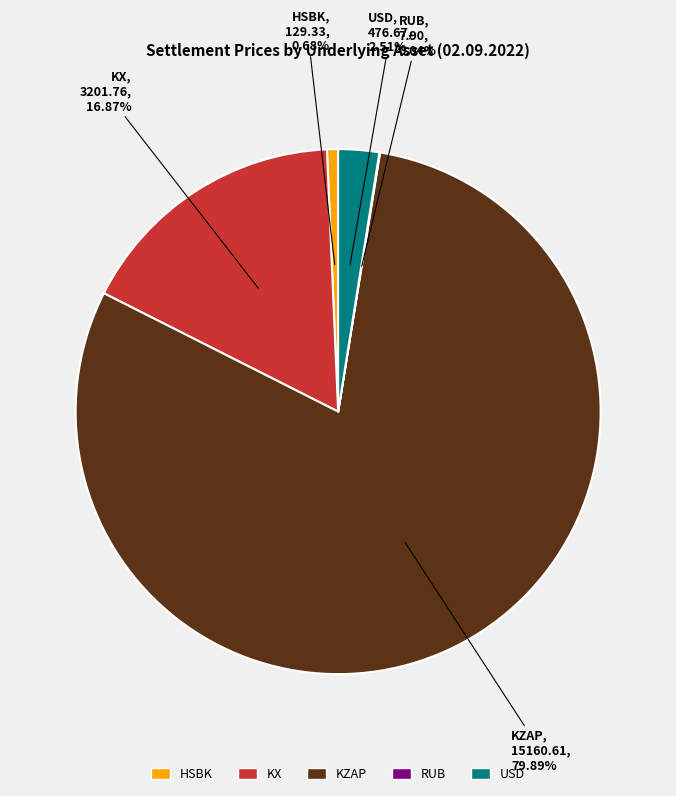

Which slice is the largest?

KZAP